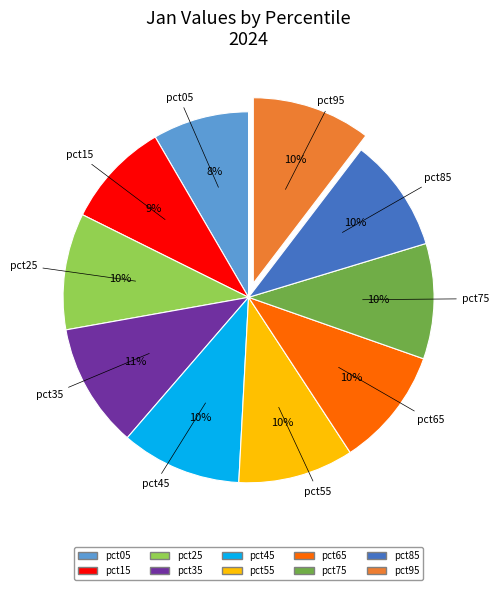

Do pct65 and pct95 together represent more than half of the pie?

No